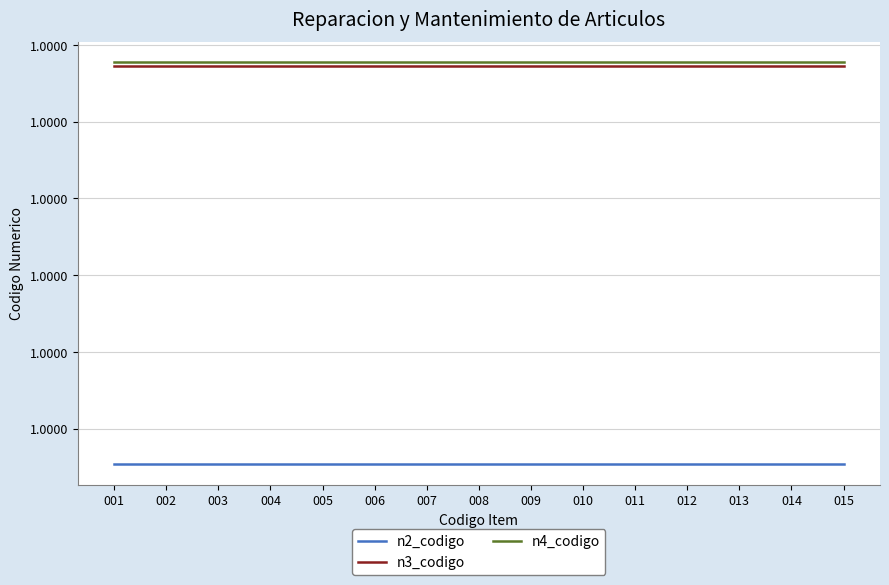

What is the maximum value for n2_codigo?

1.0